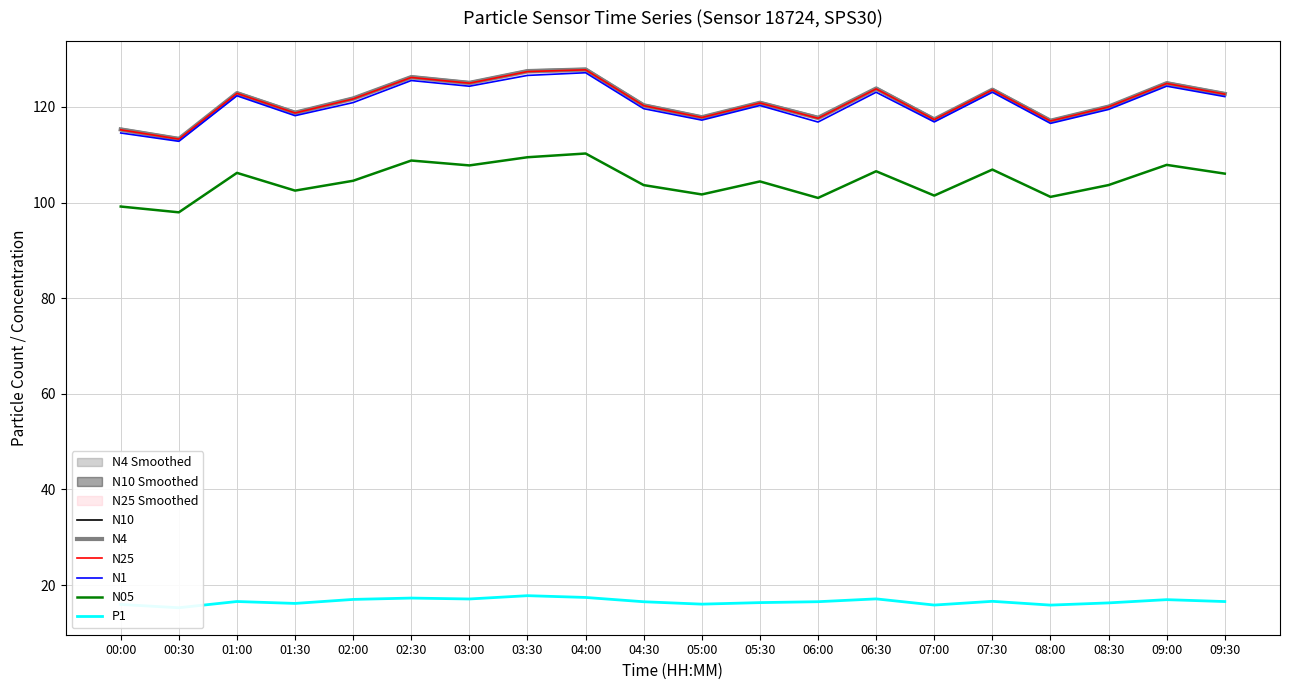

Reading left to right, what are all the values shown in this chart?

N10: 115.3	113.3	122.9	118.8	121.8	126.3	125.1	127.5	127.9	120.4	117.9	120.9	117.8	123.9	117.4	123.6	117.1	120.1	125.0	122.7
N4: 115.3	113.3	122.9	118.8	121.8	126.2	125.0	127.5	127.8	120.3	117.8	120.9	117.7	123.8	117.4	123.6	117.1	120.1	125.0	122.7
N25: 115.2	113.3	122.8	118.7	121.7	126.2	125.0	127.4	127.8	120.2	117.8	120.8	117.6	123.8	117.3	123.5	117.0	120.0	124.9	122.7
N1: 114.5	112.8	122.3	118.2	120.9	125.5	124.3	126.6	127.1	119.6	117.2	120.3	116.8	123.1	116.8	123.1	116.5	119.5	124.3	122.2
N05: 99.2	98.0	106.2	102.5	104.5	108.8	107.8	109.5	110.2	103.6	101.7	104.4	101.0	106.5	101.5	106.9	101.2	103.7	107.9	106.0
P1: 15.9	15.3	16.6	16.2	17.0	17.3	17.1	17.8	17.4	16.5	16.0	16.3	16.5	17.1	15.8	16.6	15.8	16.3	16.9	16.6